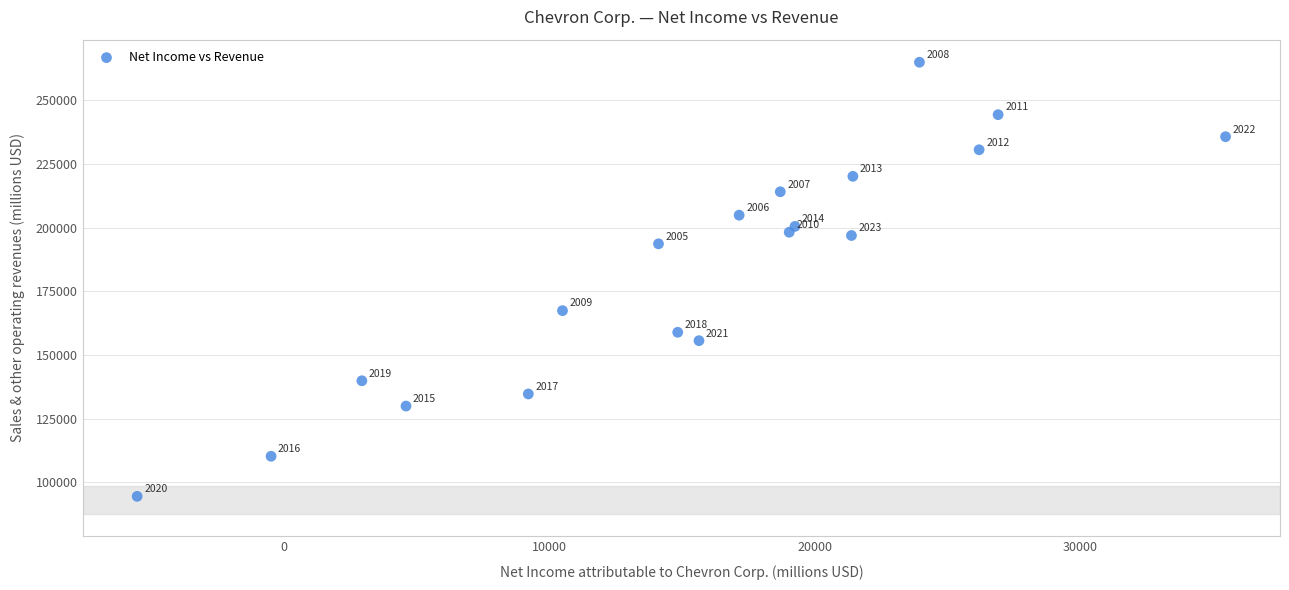

What is the range of X values (max minus min)?

41008